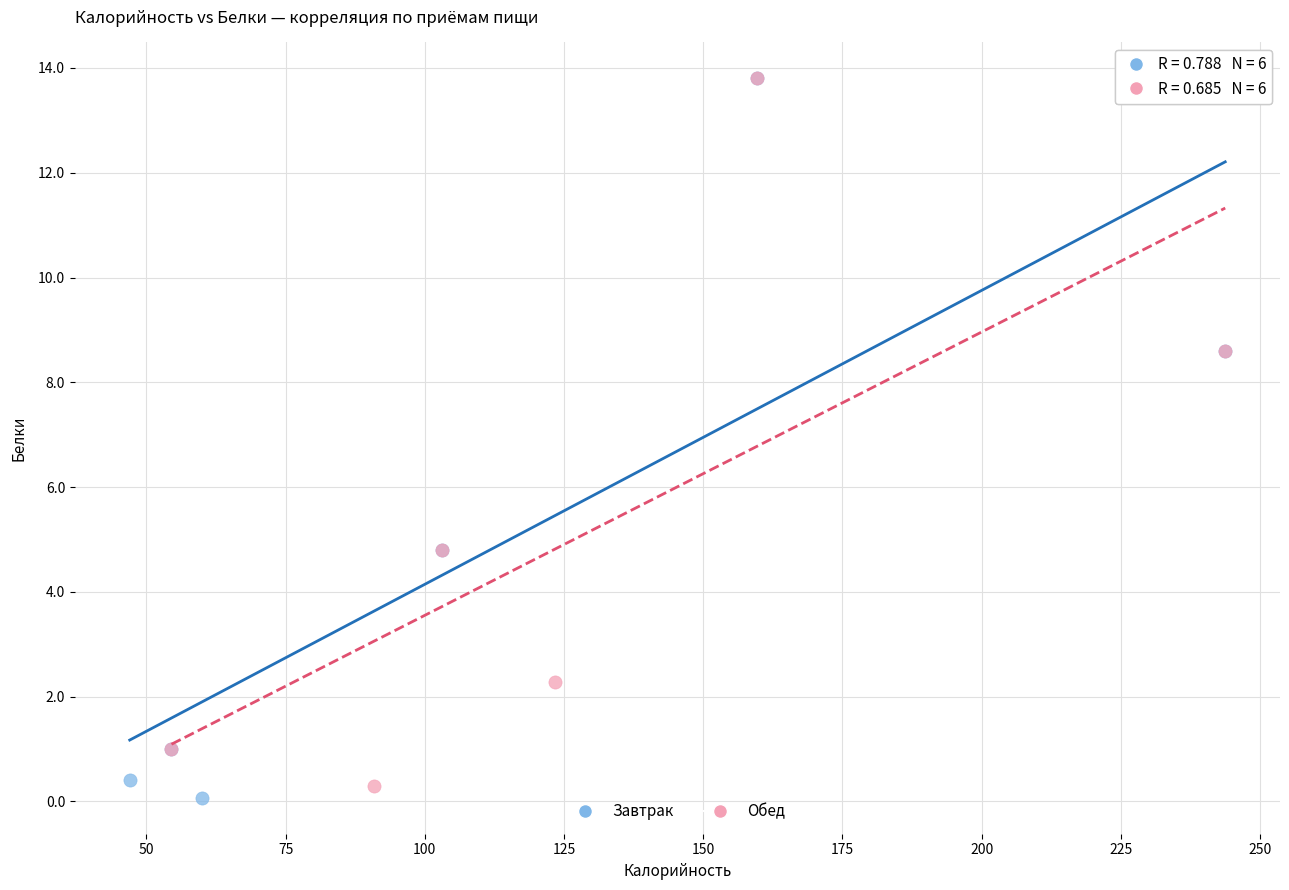

Which series contains the lowest Y value?

Завтрак